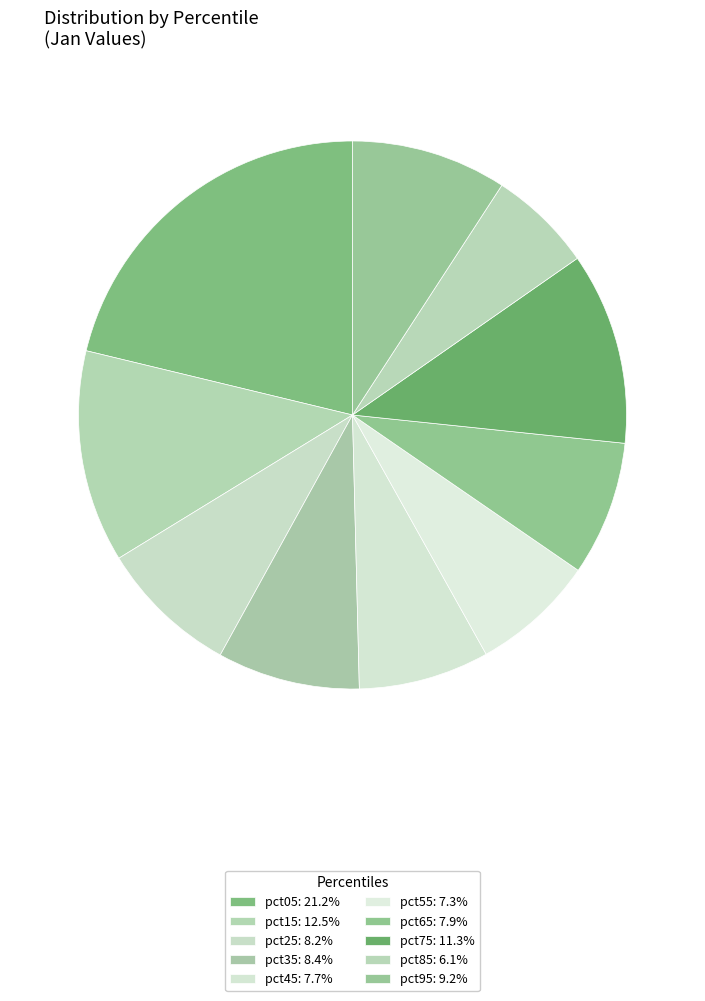

How many segments does this pie chart have?

10